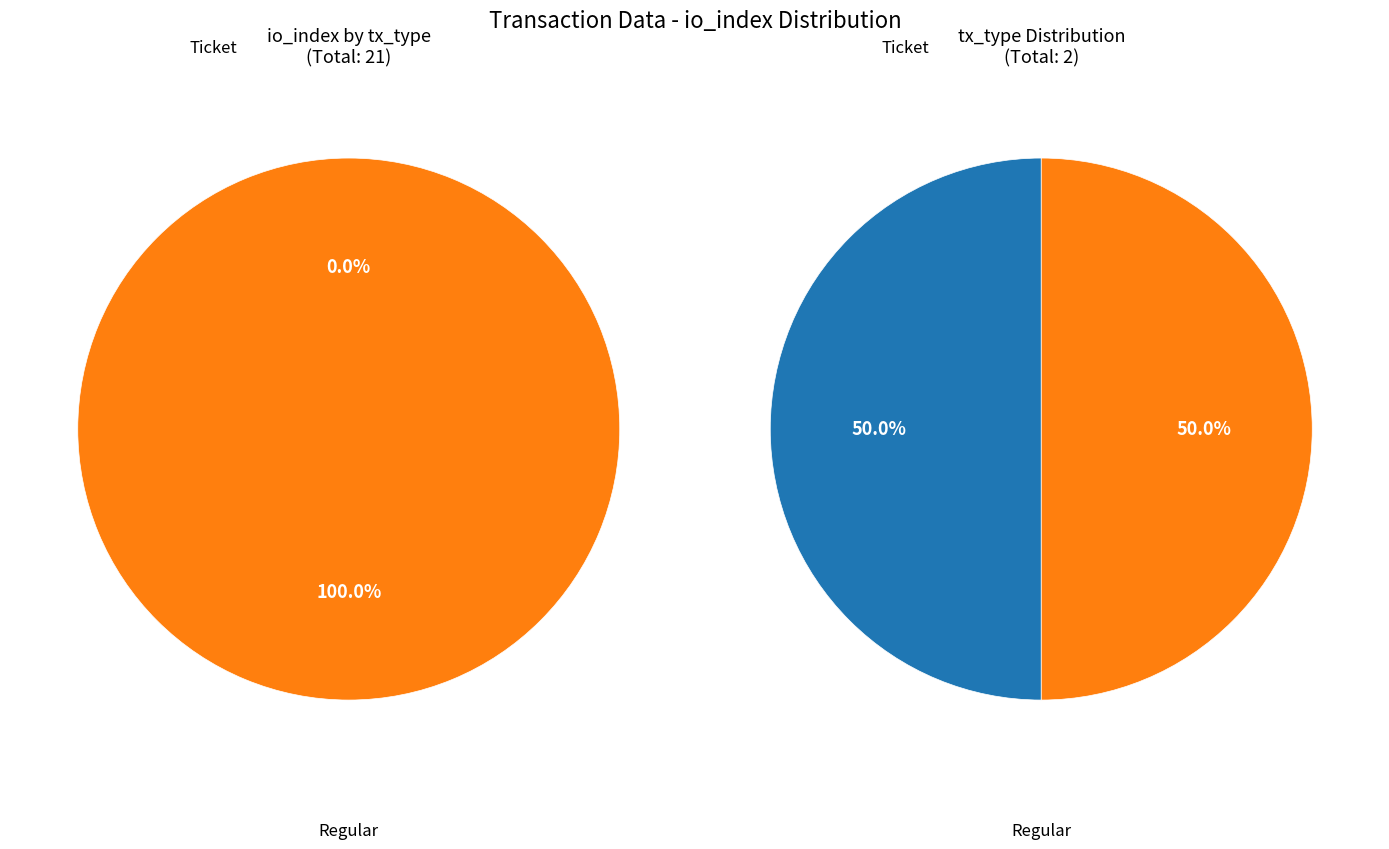

Which category has the biggest portion of the pie?

Regular